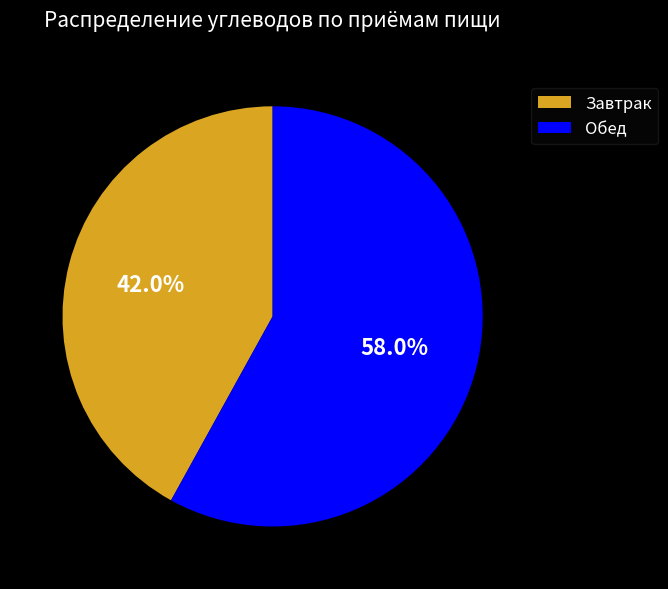

The Завтрак slice represents 42% of the pie. True or false?

True